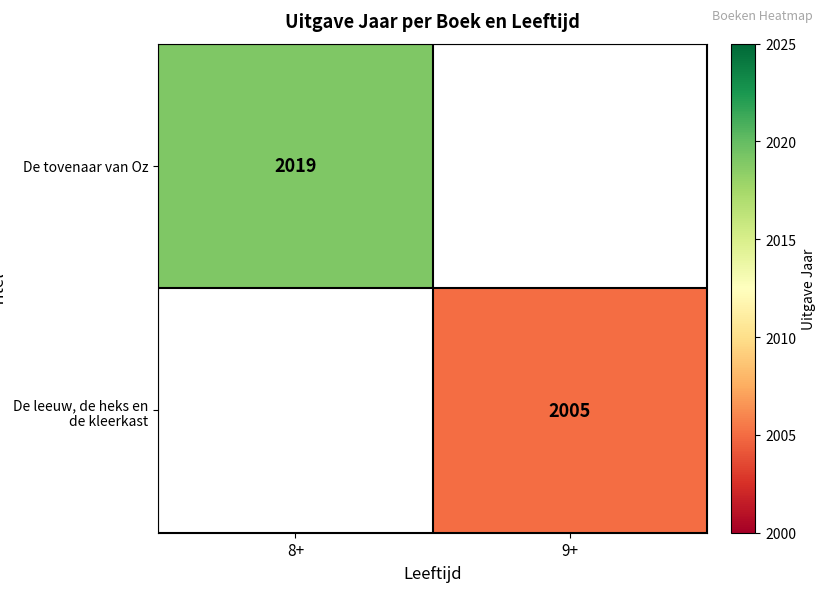

True or false: De tovenaar van Oz has a value of 2019 at 8+.

True